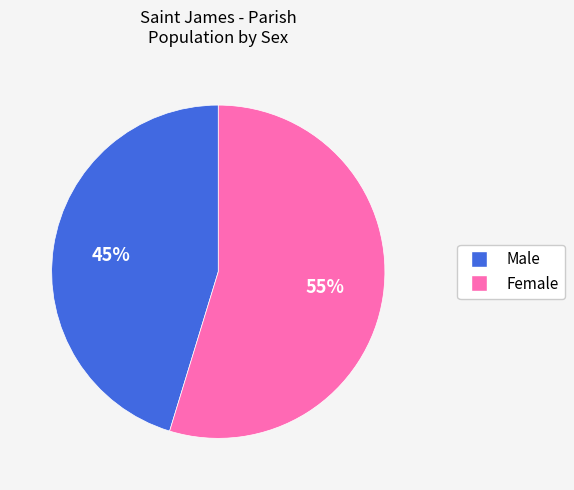

Approximately how many times larger is the value at Male compared to Female?

0.8